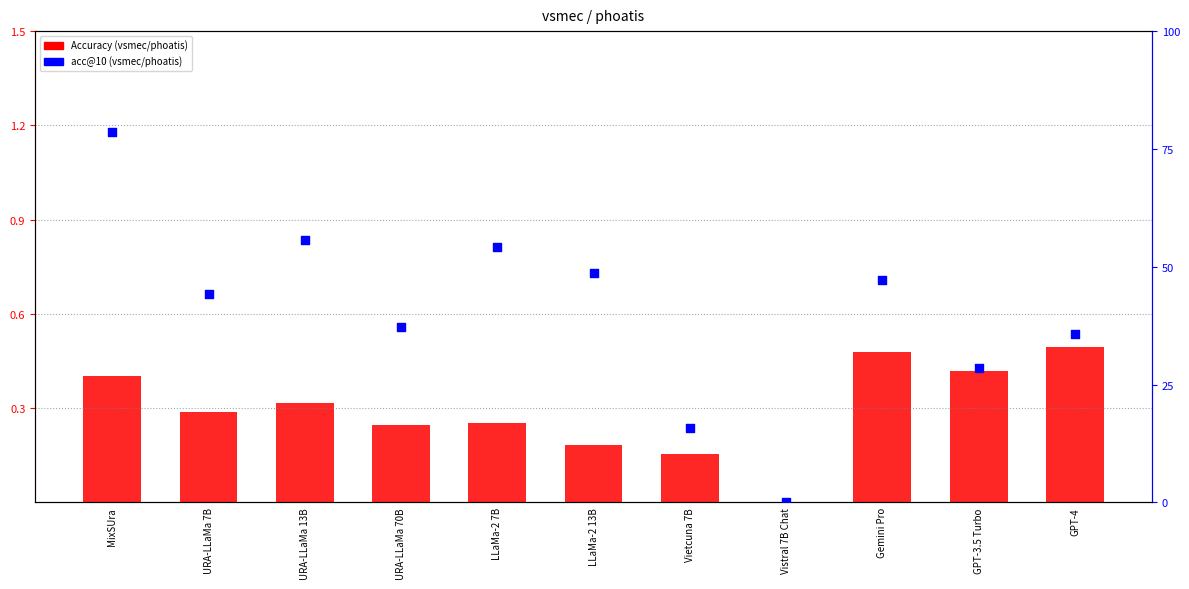

At how many categories does at least one series exceed 63?

1